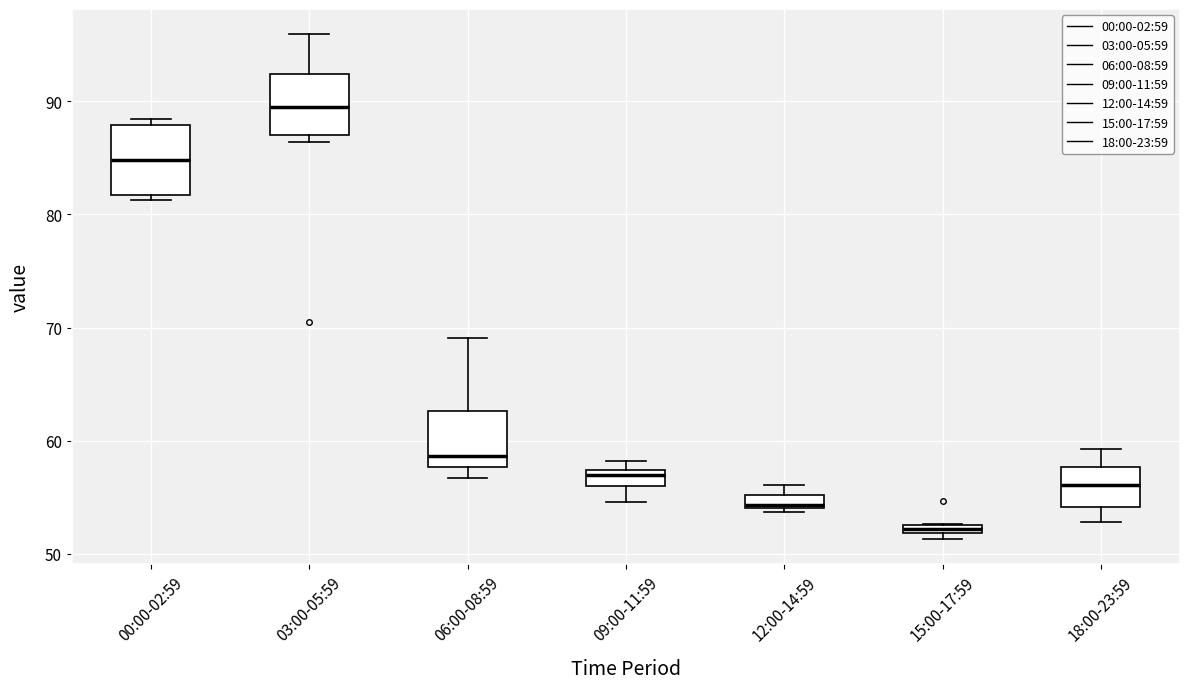

Which box has the lowest median line?

15:00-17:59